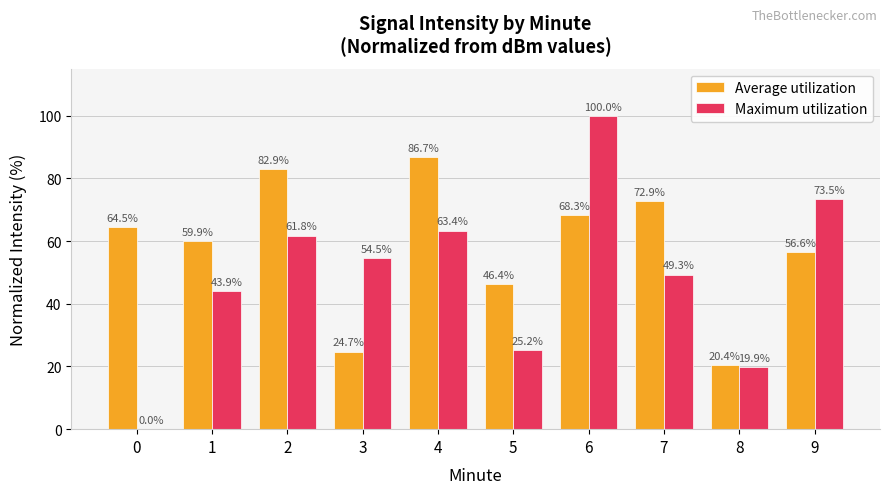

What is the average value of the Average utilization series?

58.3